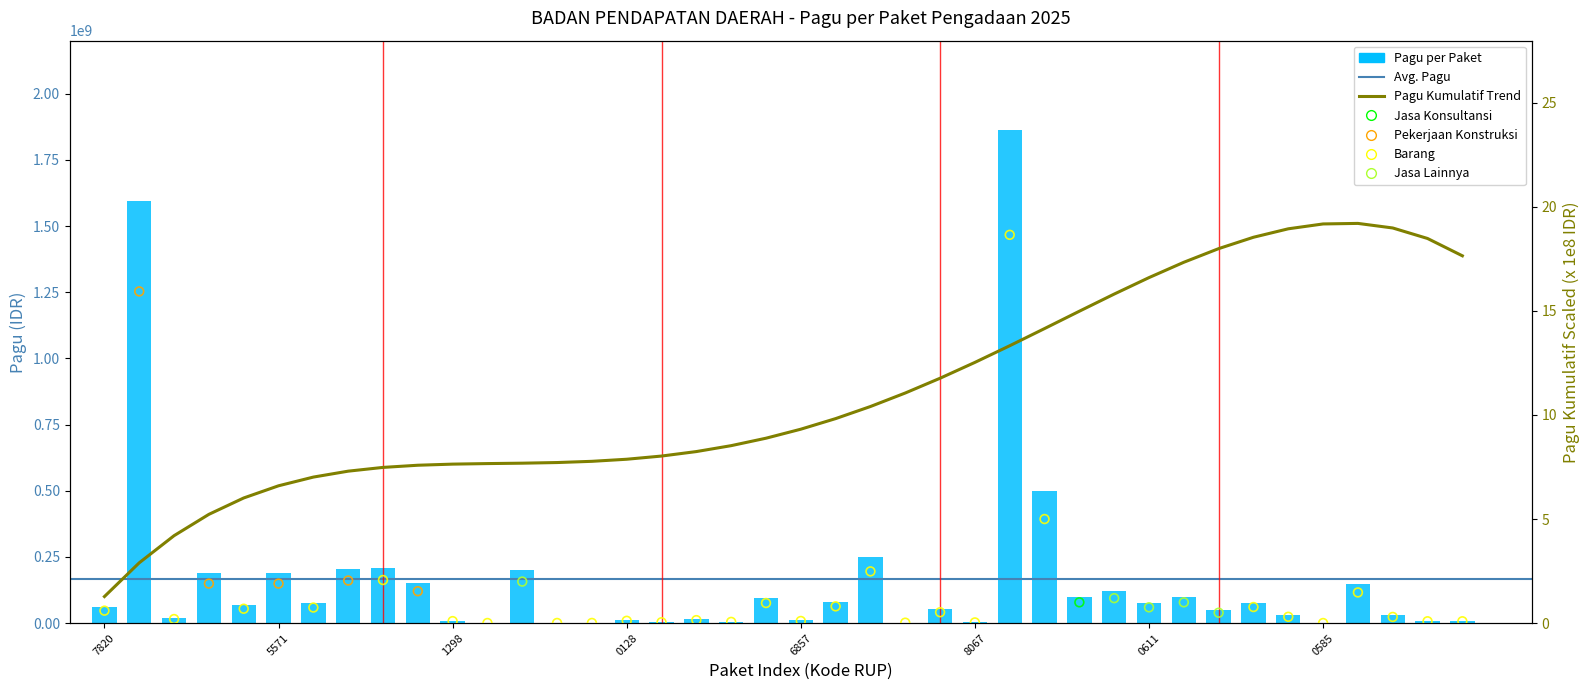

Approximately how many times larger is the value at 56791507 compared to 56752491?

1.0